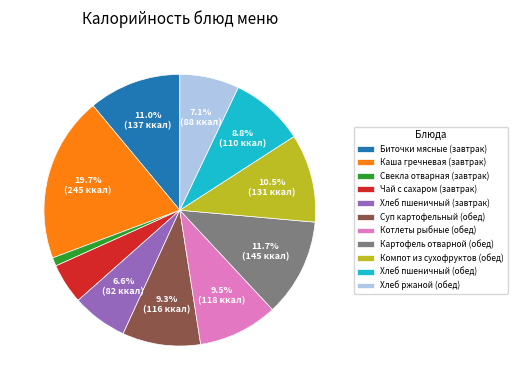

What percentage is NOT represented by Котлеты рыбные (обед)?

90.5%